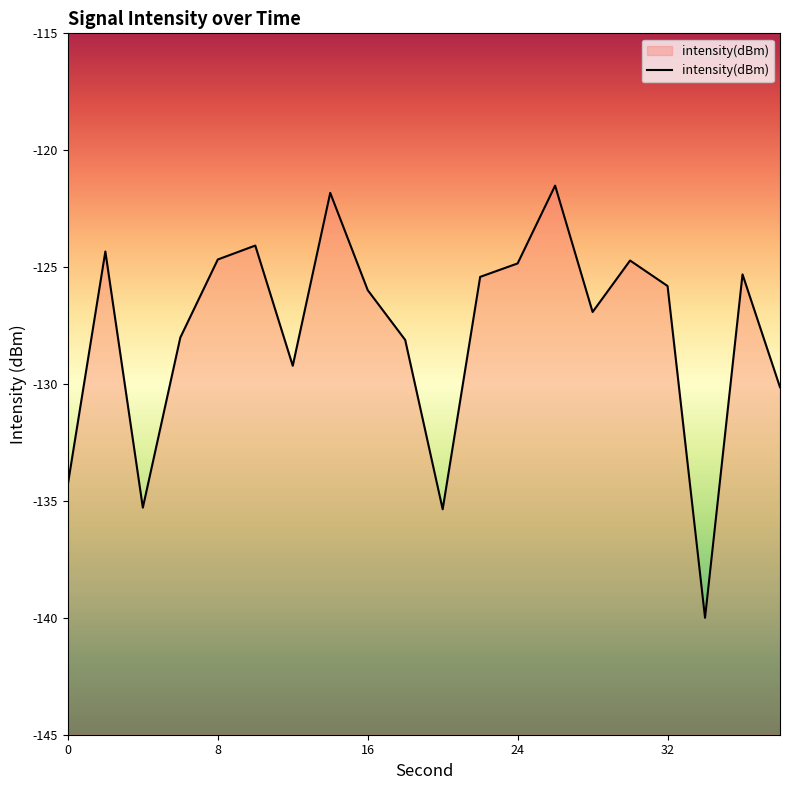

Which category has the highest value across all series?

26